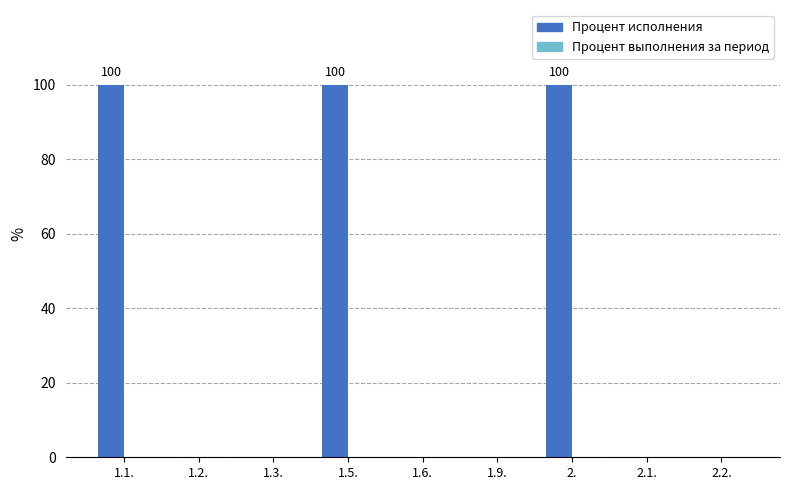

What is the sum of the values at 1.9. and 1.5.?

100